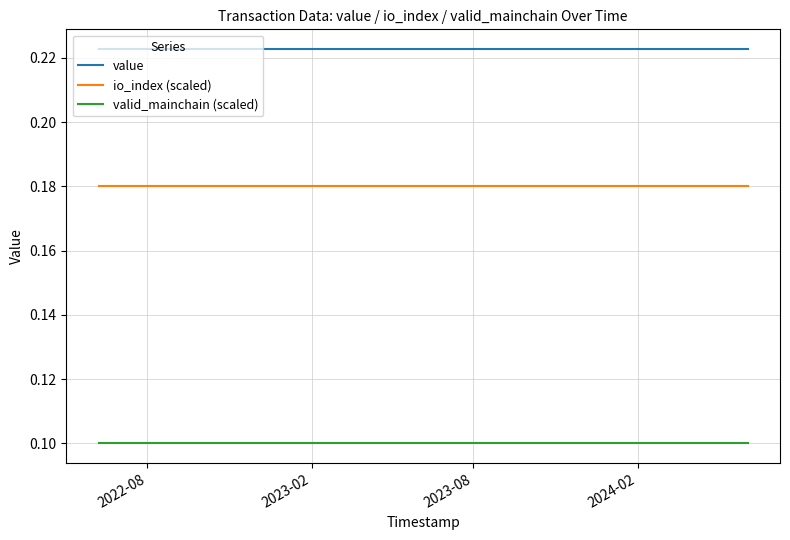

Rank the series by their maximum value, from highest to lowest.

value, io_index (scaled), valid_mainchain (scaled)